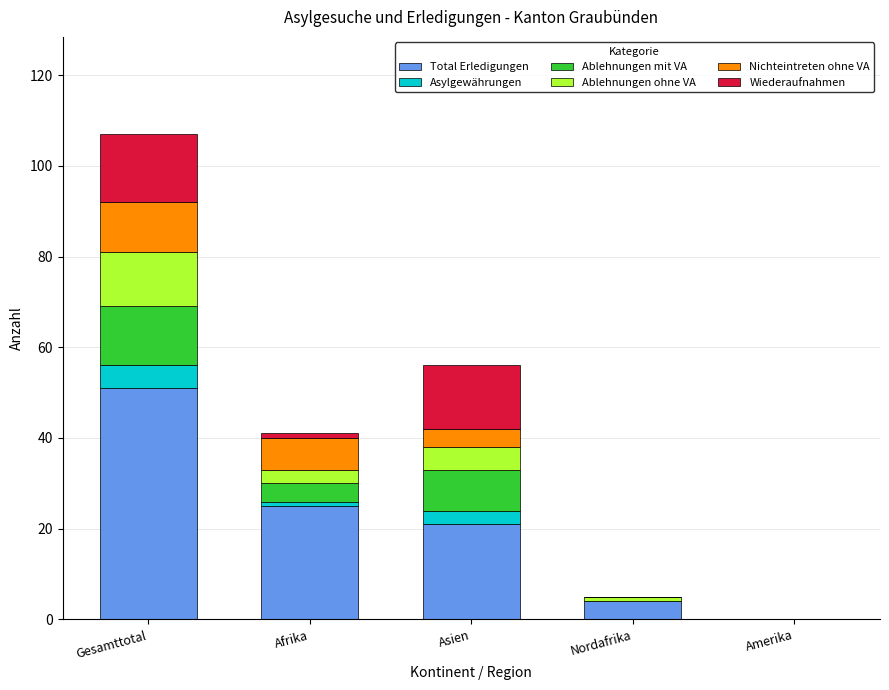

Reading right to left, transcribe the values for Total Erledigungen.

Amerika=0	Nordafrika=4	Asien=21	Afrika=25	Gesamttotal=51